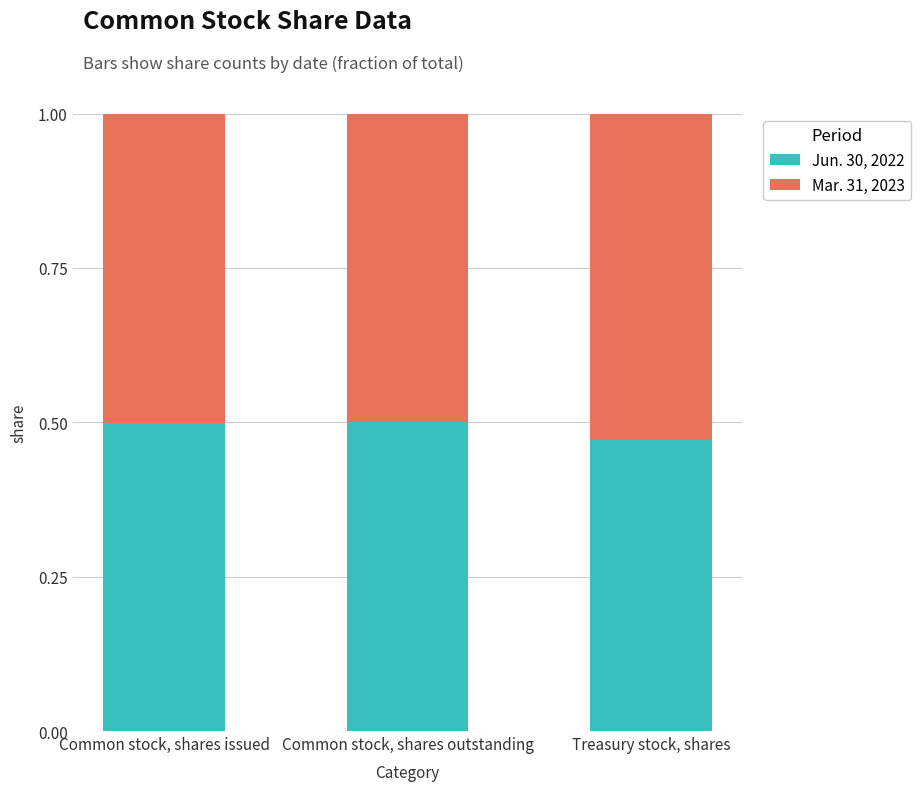

Is it true that Jun. 30, 2022 equals 0.2 at Treasury stock, shares?

False